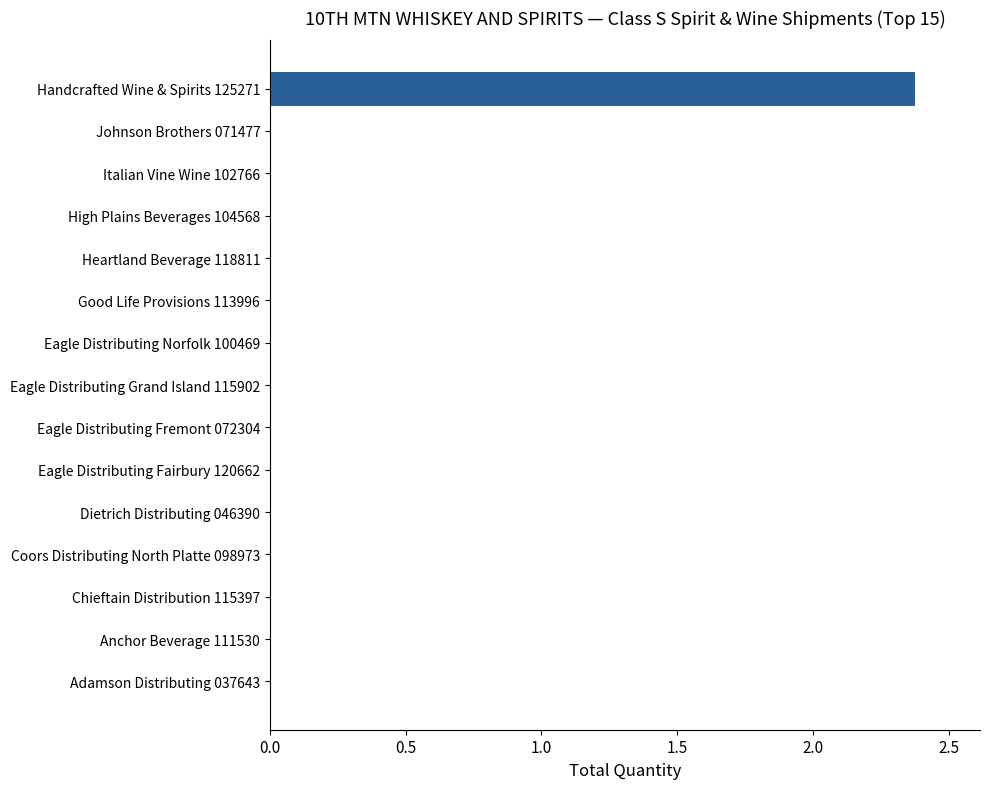

What is the change in value from Johnson Brothers 071477 to Handcrafted Wine & Spirits 125271?

+2.4